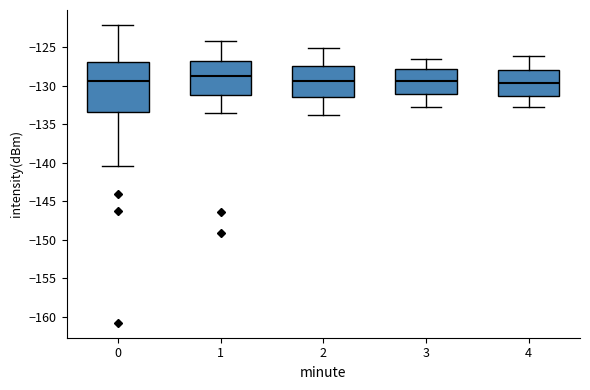

Where is the lower edge of the box at x = 4 on the y-axis? The values are not printed on the chart, so give them approximately, as read against the axis.

-131.5